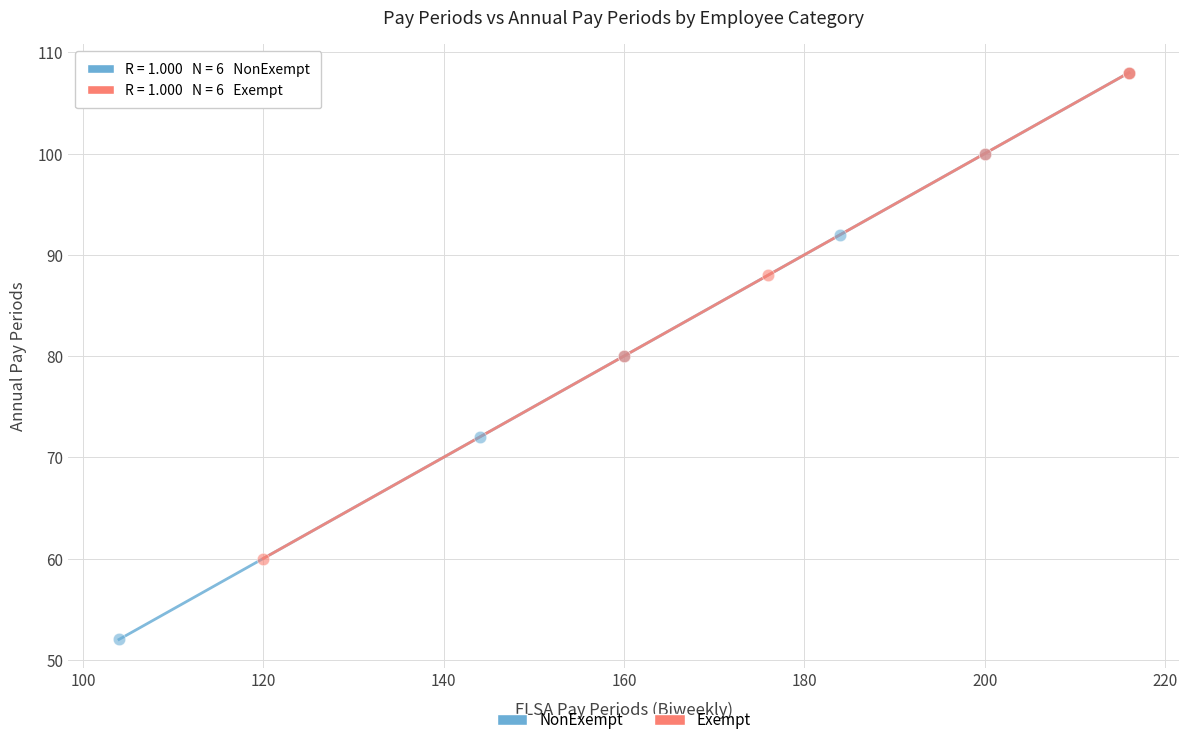

What are all the series names shown in the legend?

NonExempt, Exempt